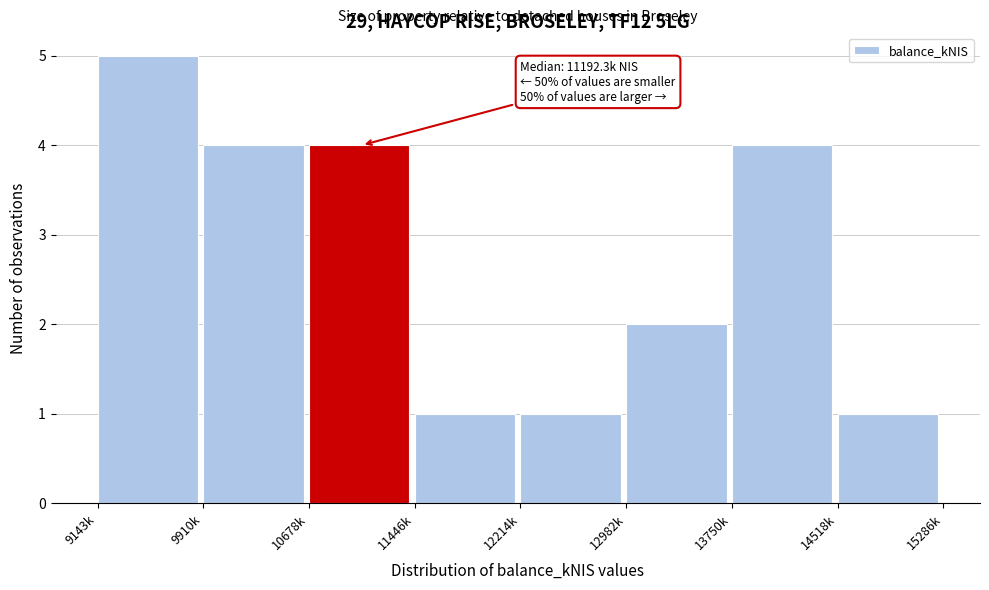

Reading right to left, extract all data points from this chart.

14518k=1	13750k=4	12982k=2	12214k=1	11446k=1	10678k=4	9910k=4	9143k=5